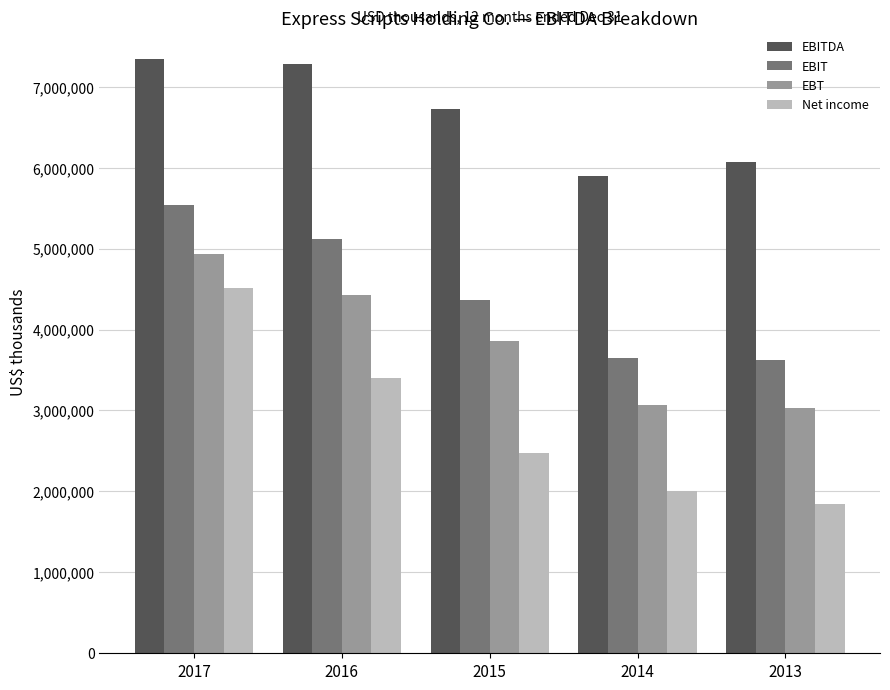

What is the value of the EBIT bar at the 3rd from the left?

4364100